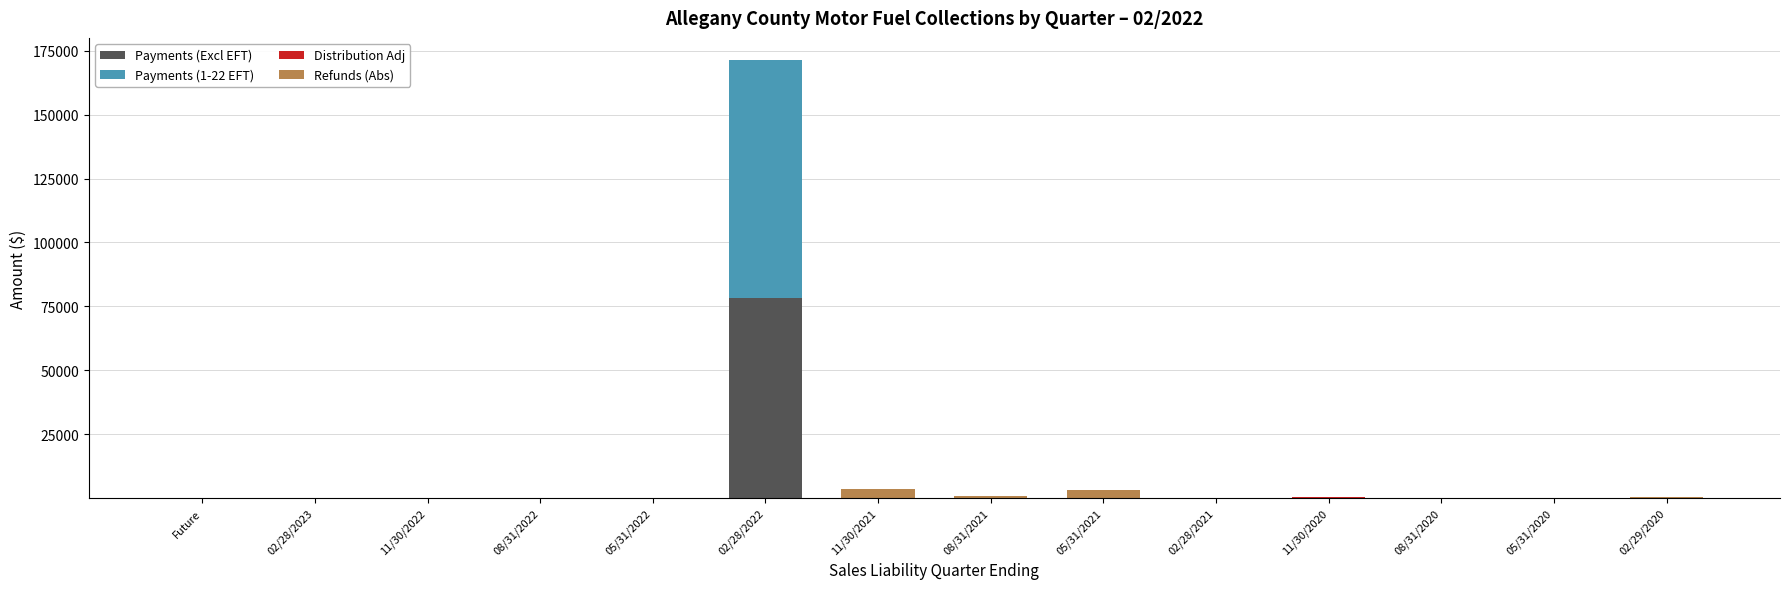

At which category is the sum across all series the highest?

02/28/2022